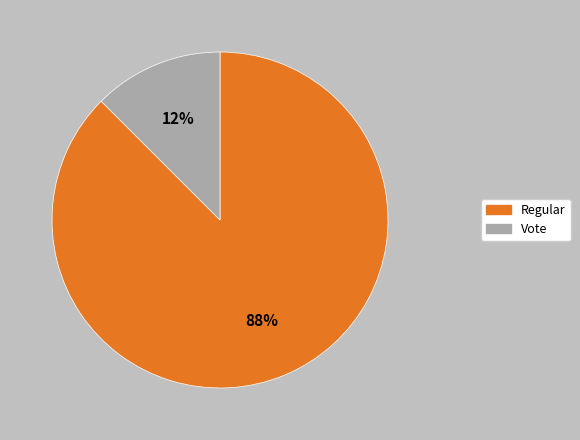

Is the sum of Regular and Vote greater than half?

Yes